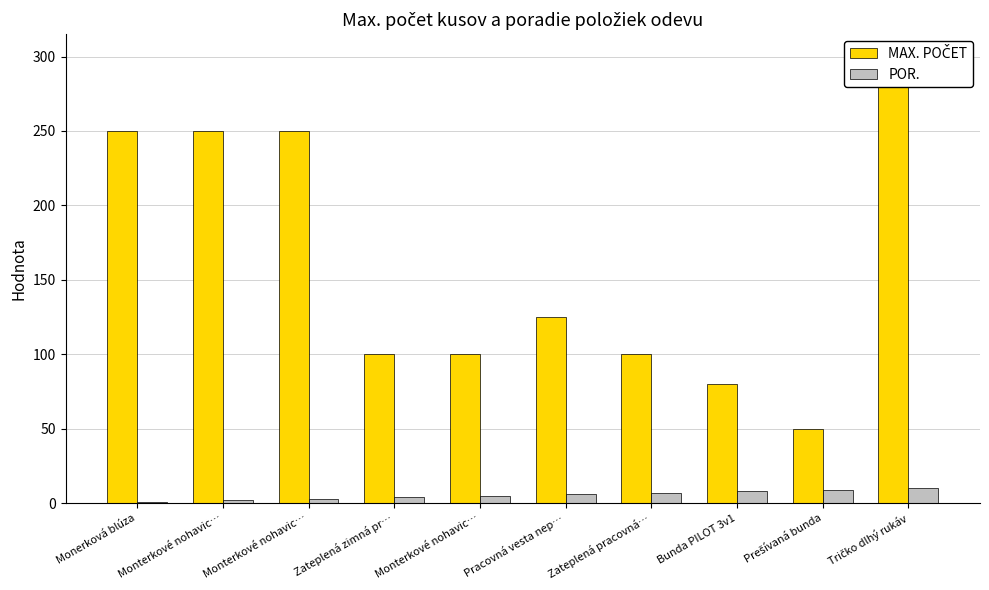

What is the label of the 7th bar from the left?

Zateplená pracovná…